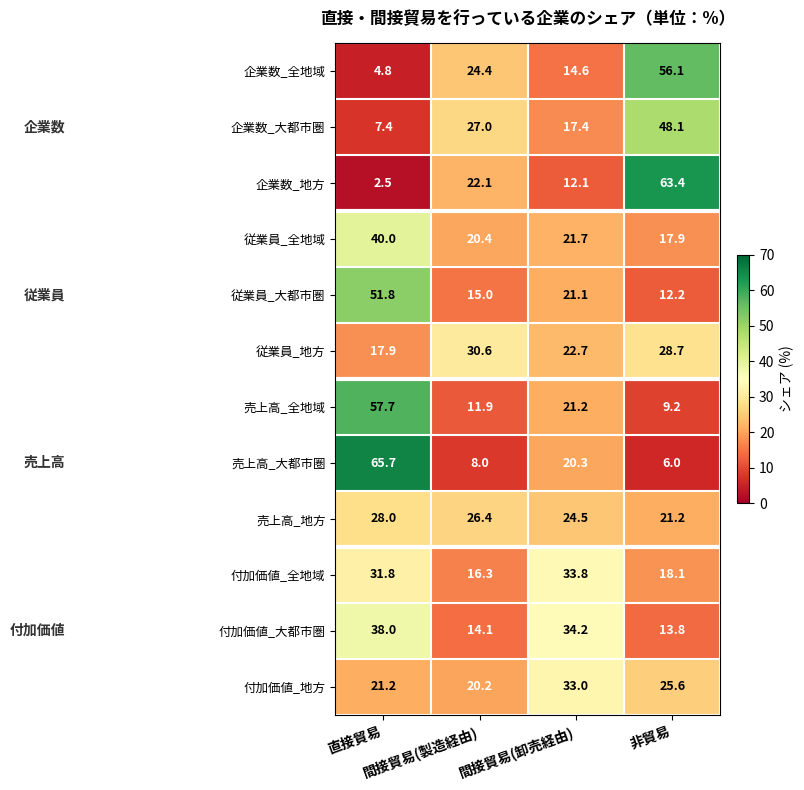

What is the difference between the second highest and minimum values in the 付加価値_全地域 series?

15.5